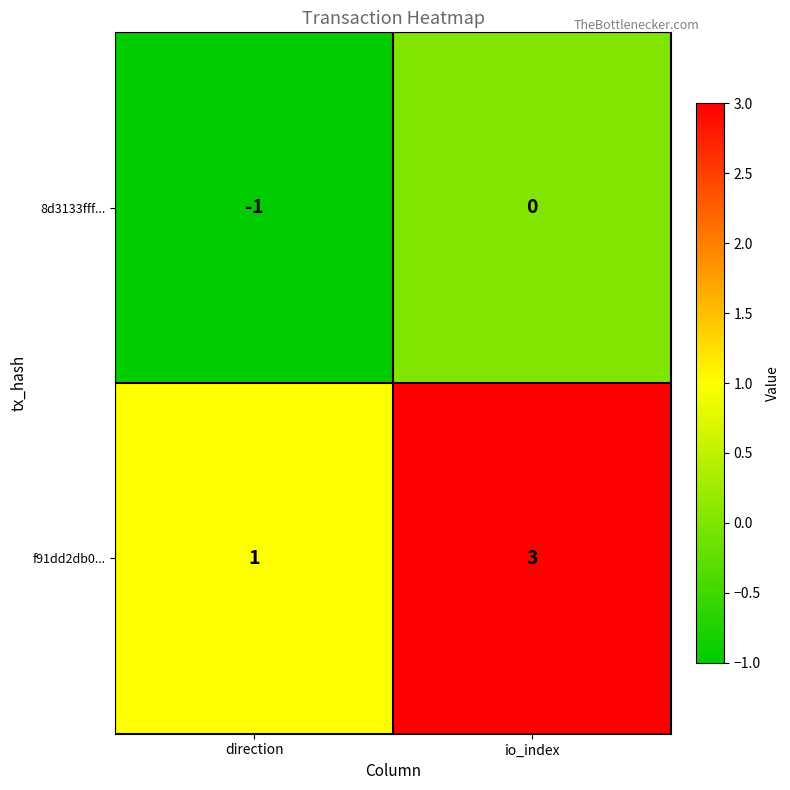

How many values in 8d3133fff... are below zero?

1